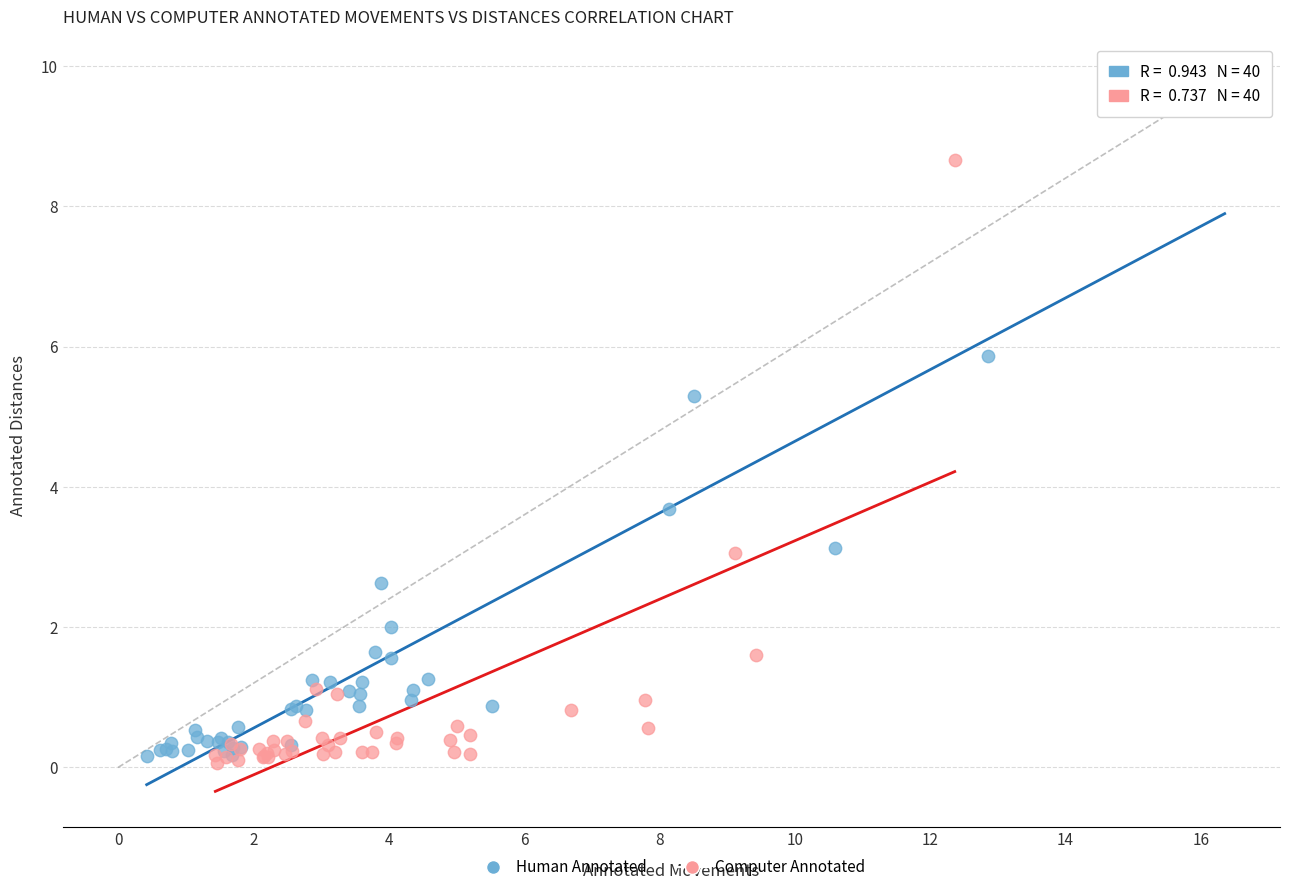

What are all the series names shown in the legend?

Human Annotated, Computer Annotated